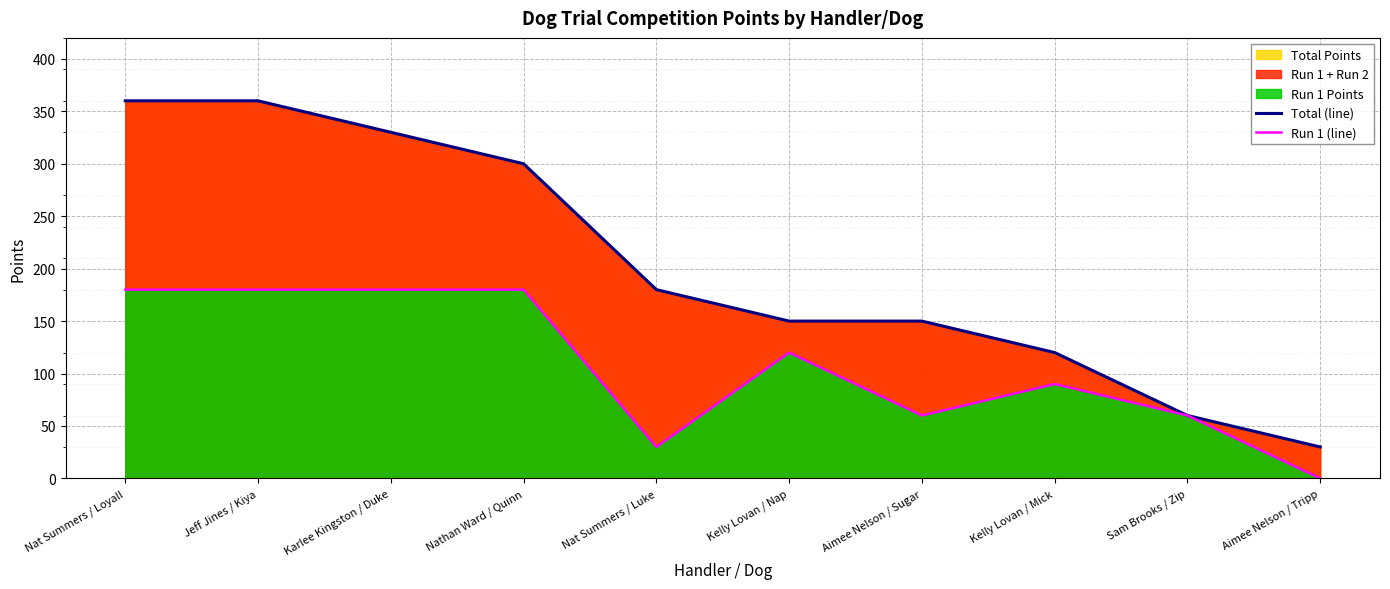

Which series changed the most between Karlee Kingston / Duke and Aimee Nelson / Sugar?

Total (line)